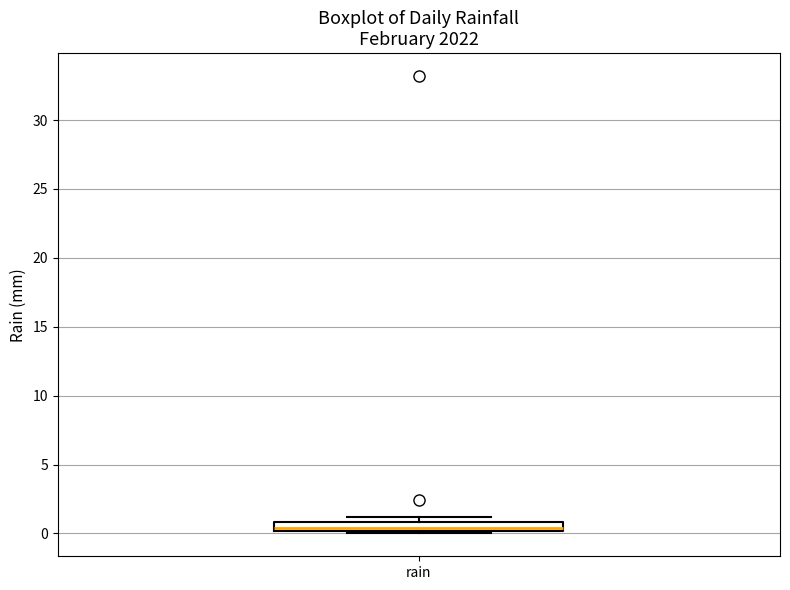

Where does the median line of the box for rain sit on the y-axis? The values are not printed on the chart, so give them approximately, as read against the axis.

0.5